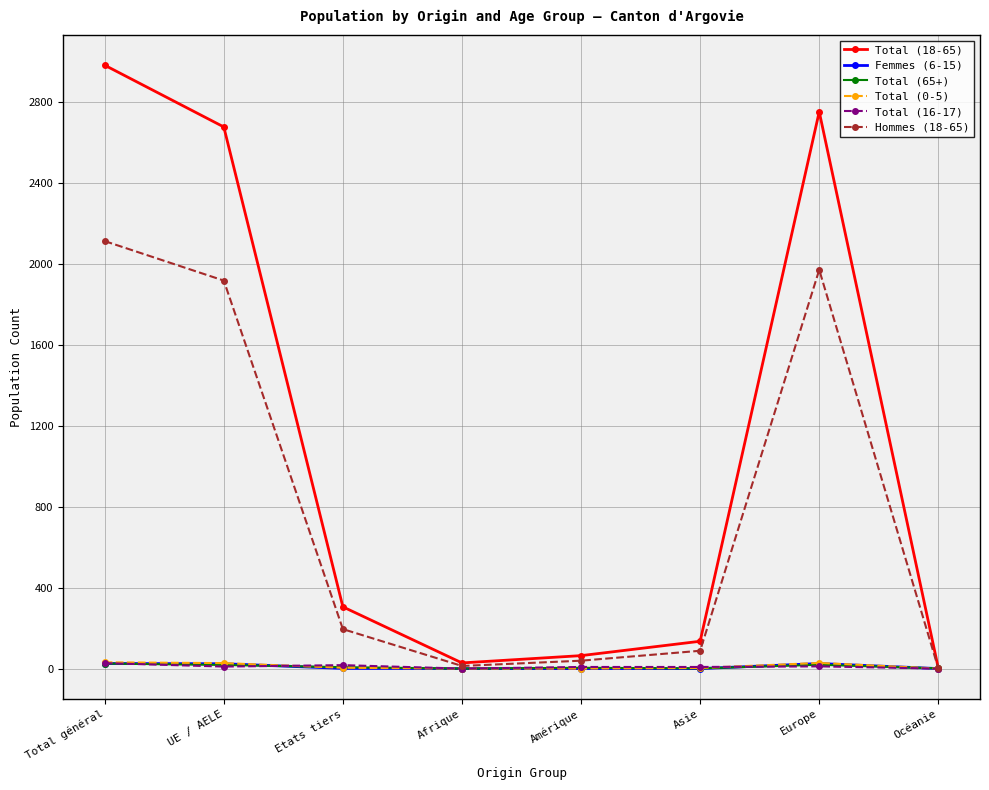

What is the difference between the Total (65+) values at Océanie and Amérique?

3